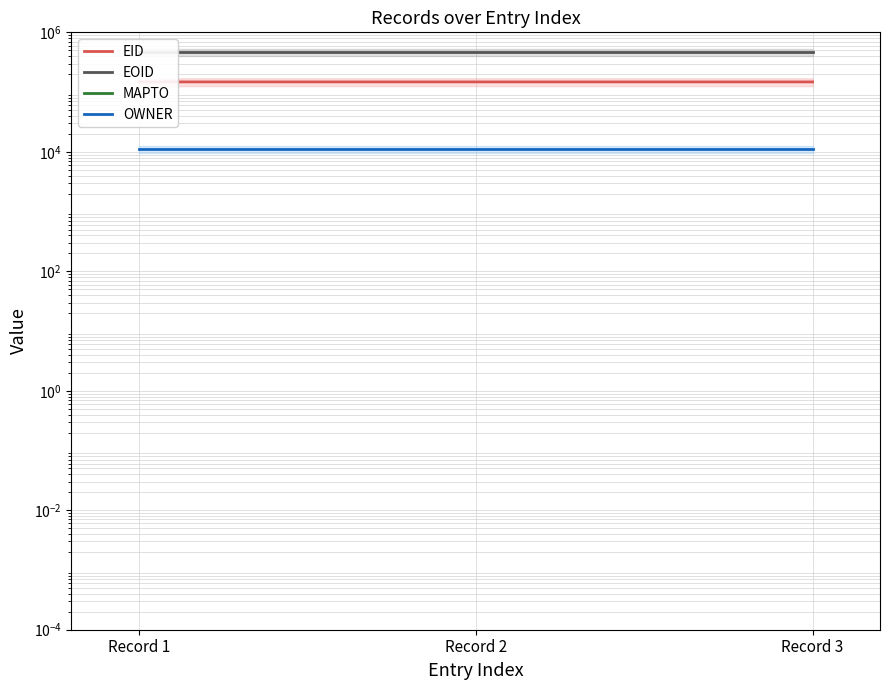

What is the sum of the OWNER values at Record 1 and Record 2?

22156.0